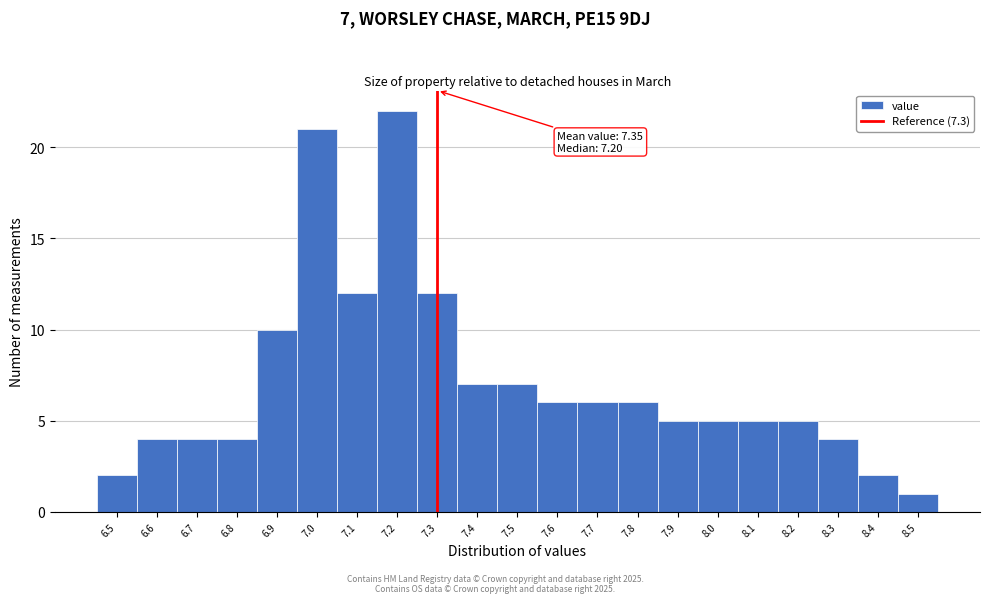

Over which range of the x-axis is the bar tallest?

7.15 to 7.25